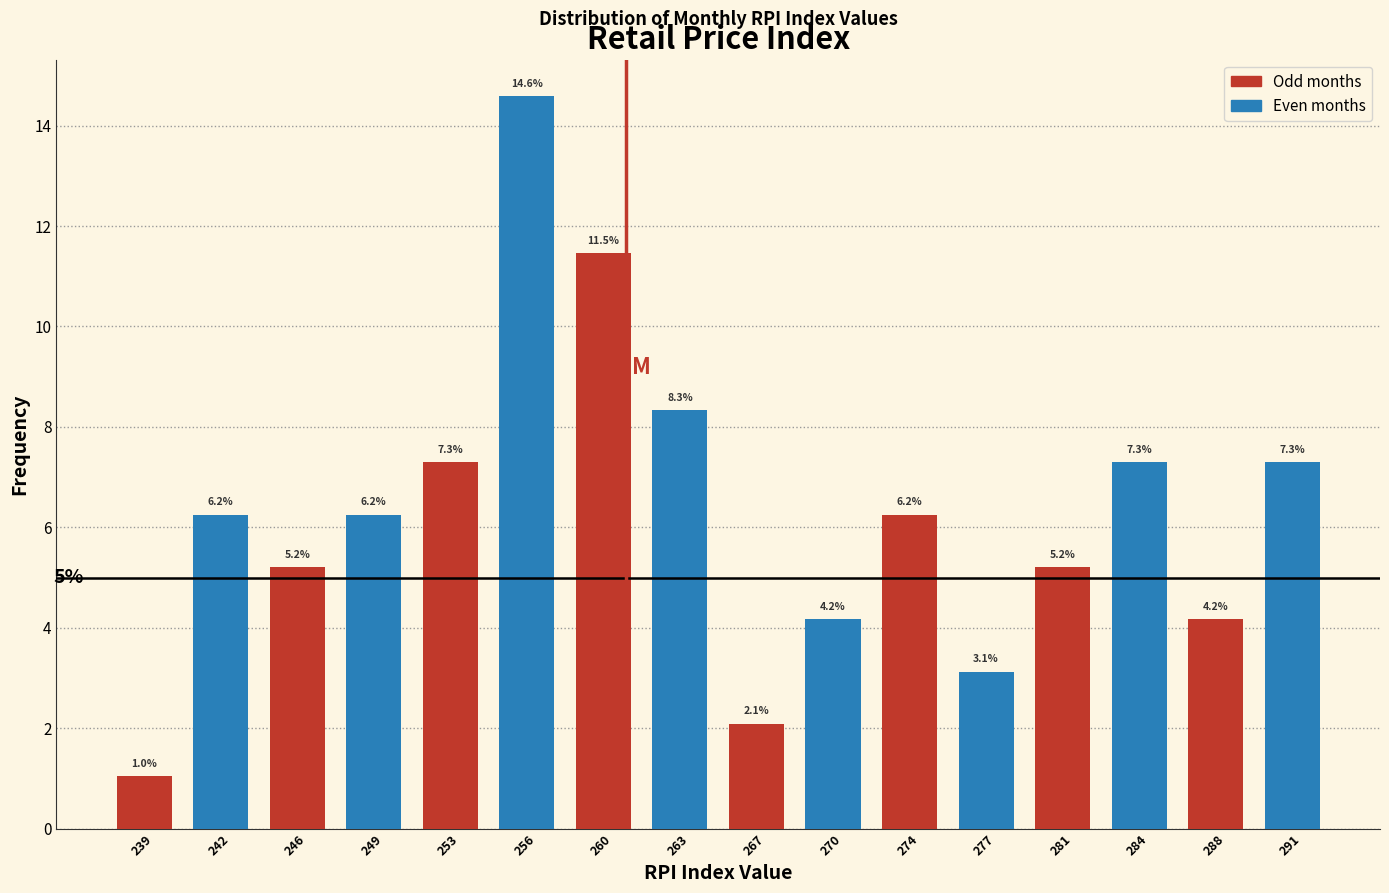

What is the difference between the maximum and second lowest values?

12.5